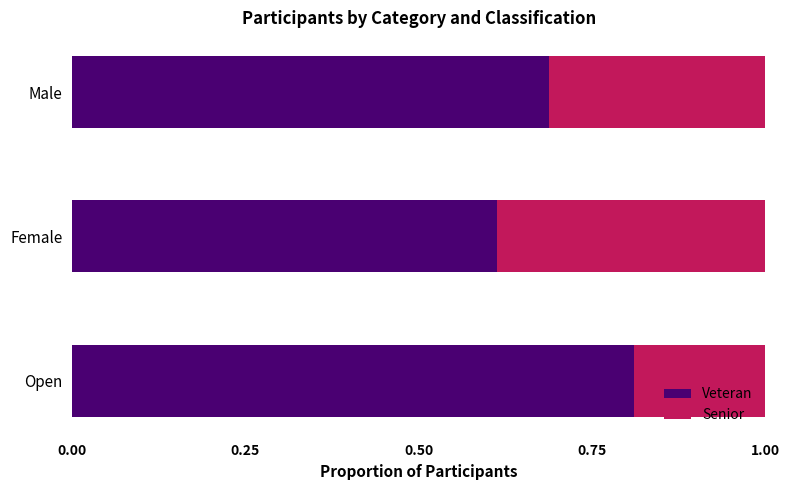

What is the total value across all series at Open?

1.0